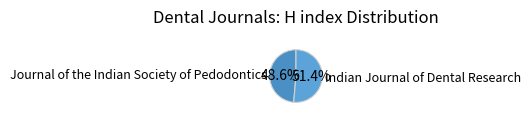

Approximately how many times larger is the value at Journal of the Indian Society of Pedodontics compared to Indian Journal of Dental Research?

0.9